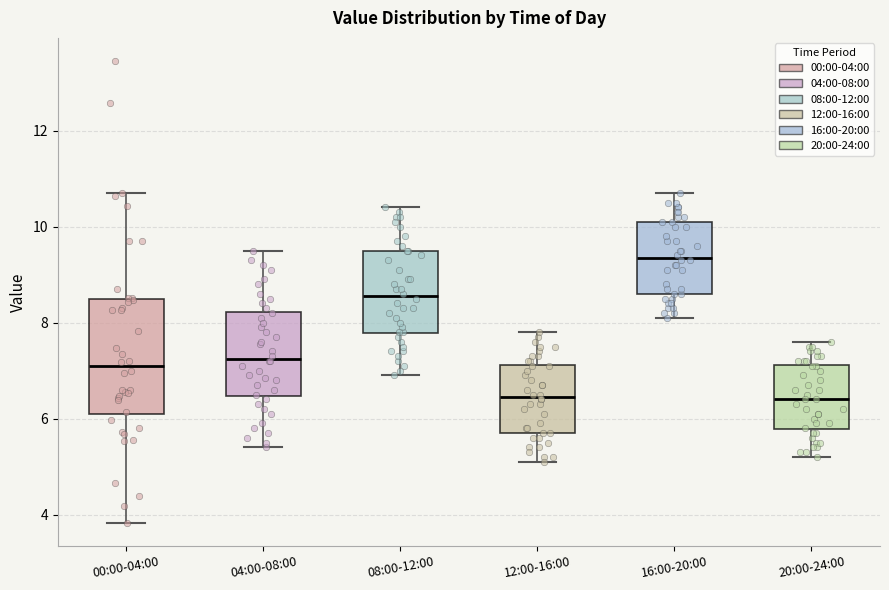

Comparing the boxes themselves (not the whiskers), which one is the tallest?

00:00-04:00